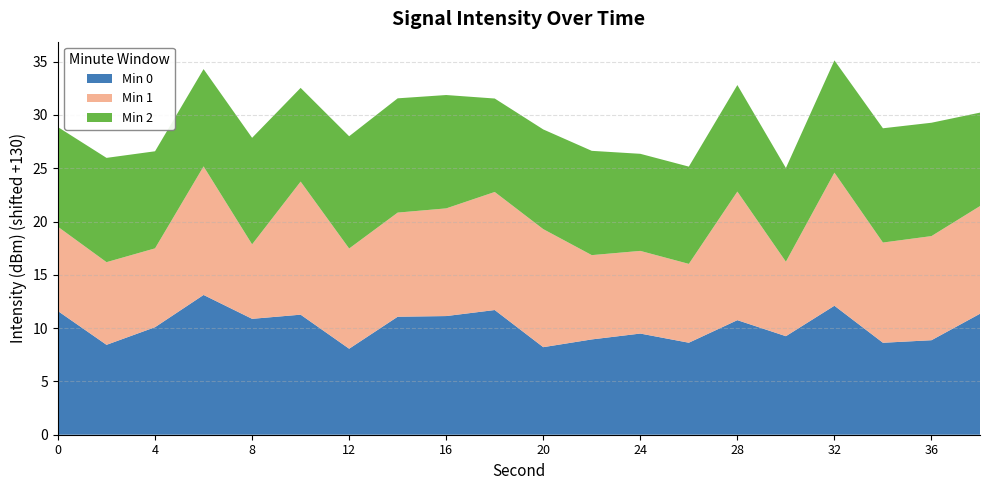

What is the lowest value of the Min 0 series?

8.1